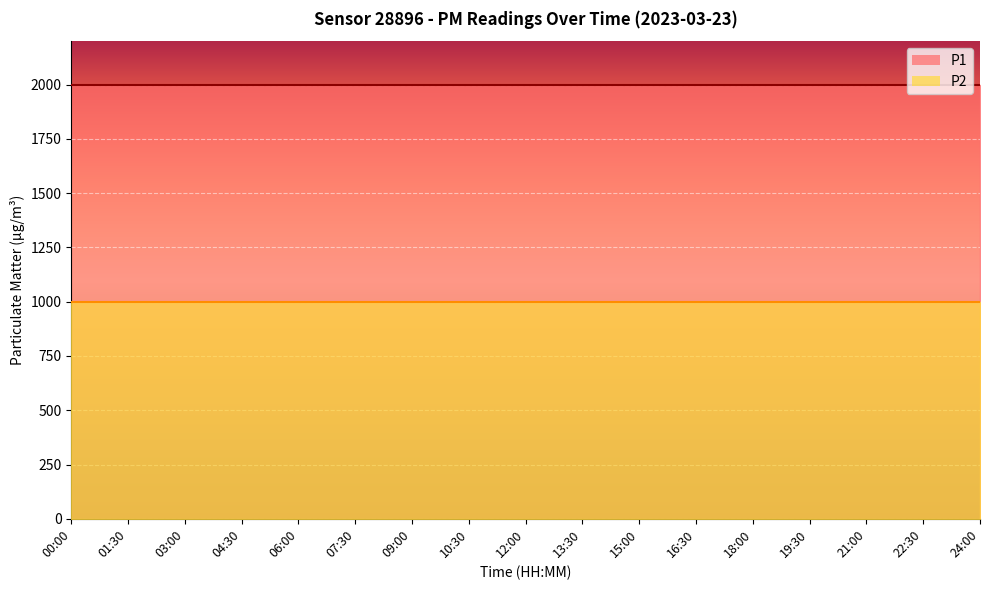

What is the highest value of the P2 series?

999.9